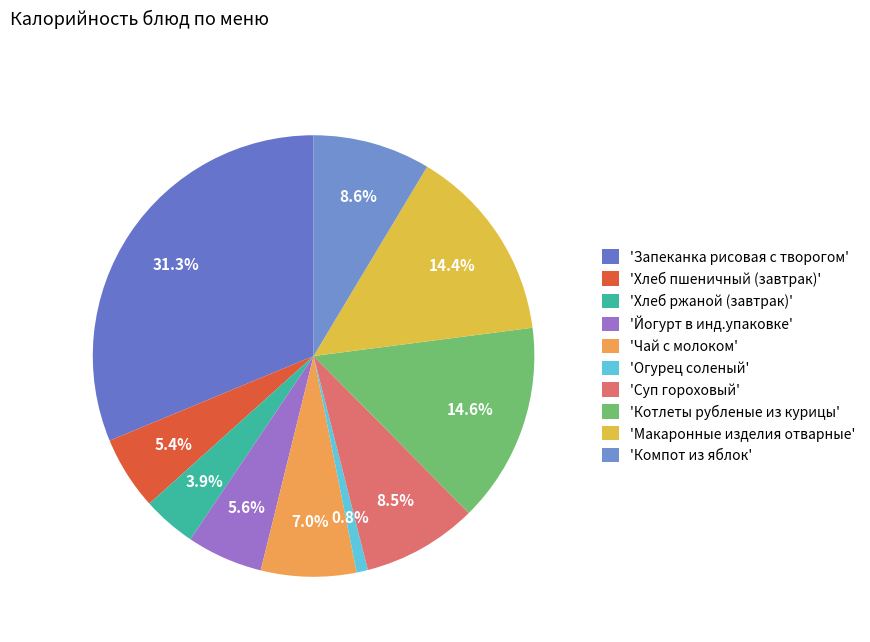

Which slice is the largest?

'Запеканка рисовая с творогом'